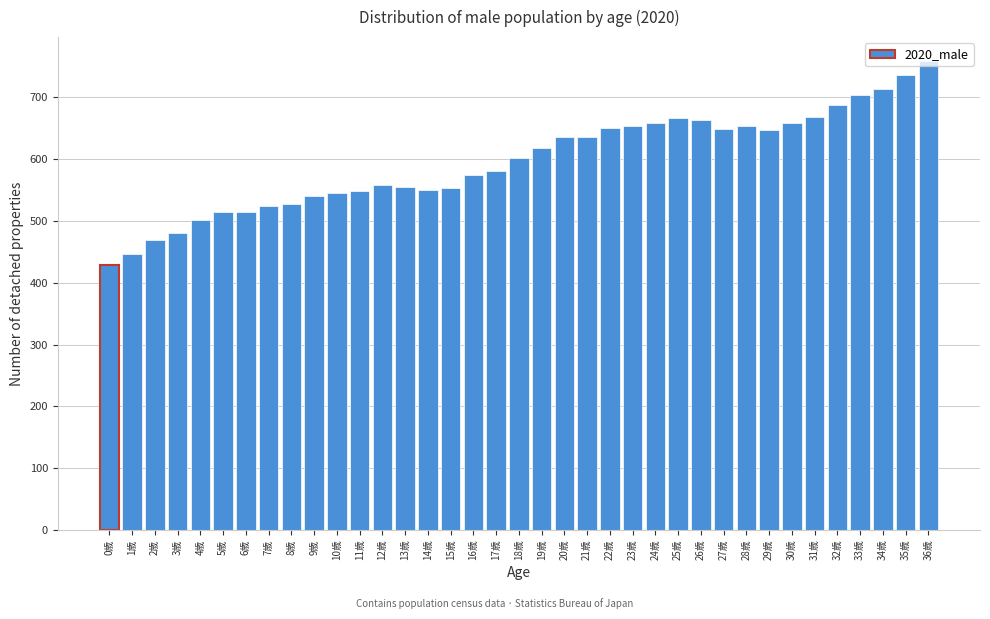

Between 31歳 and 7歳, which is larger?

31歳